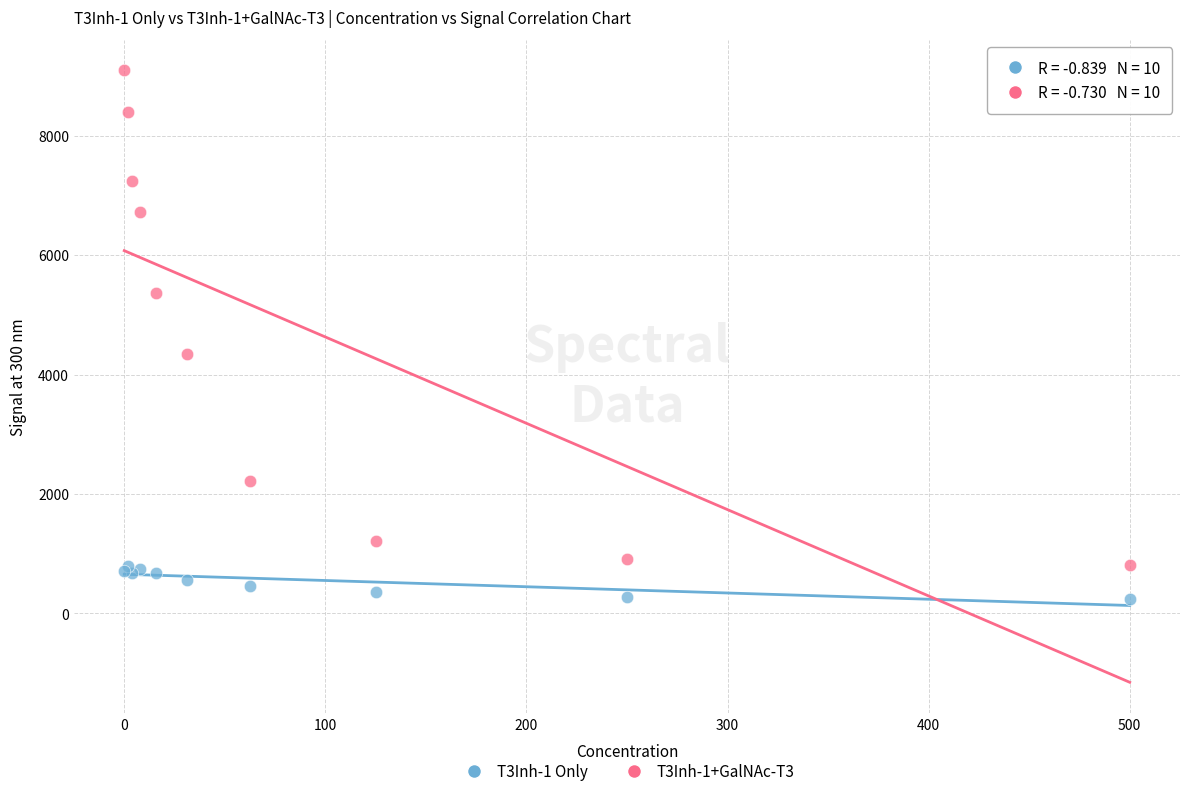

Which series reaches the maximum Y coordinate?

T3Inh-1+GalNAc-T3